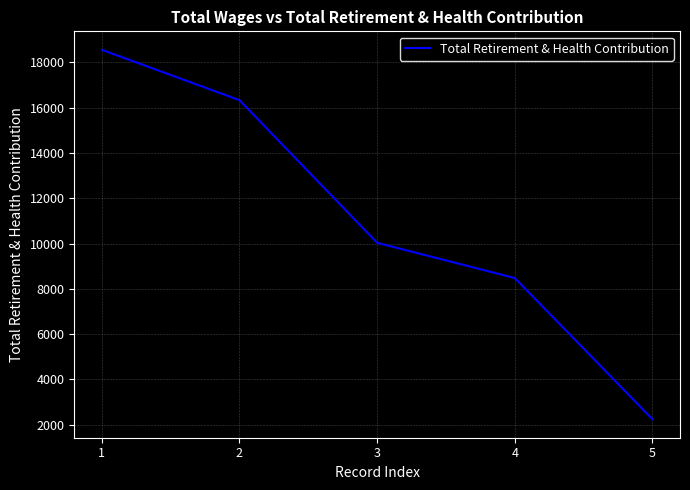

What is the greatest value displayed?

18559